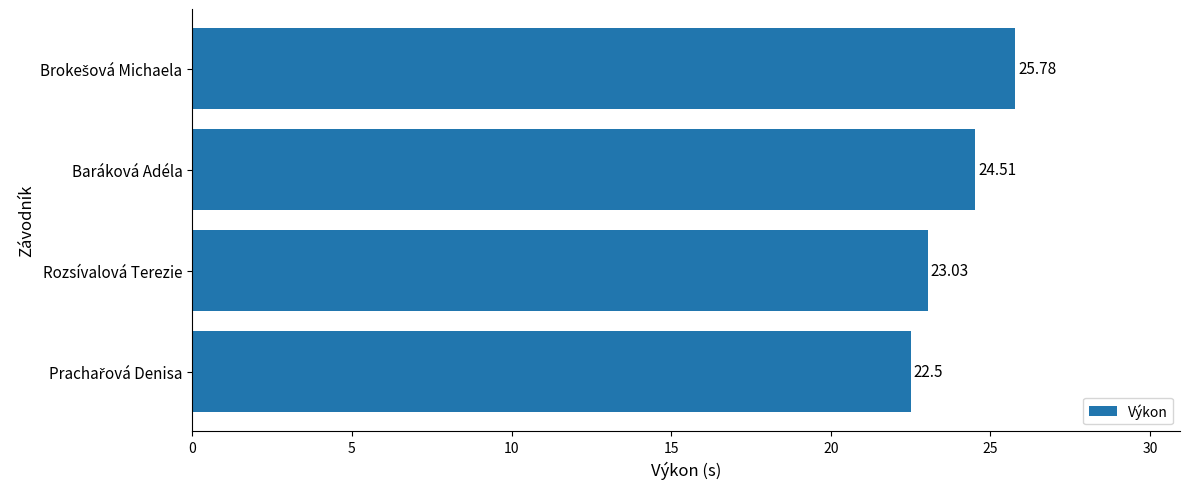

What is the difference between the second highest and minimum values?

2.0